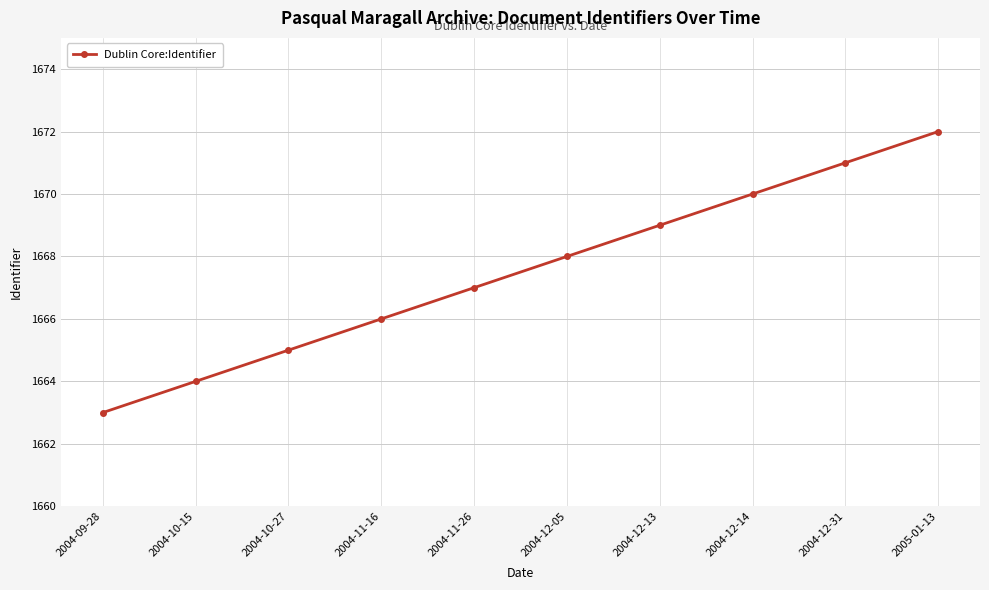

The value at 2004-11-16 is 475. True or false?

False